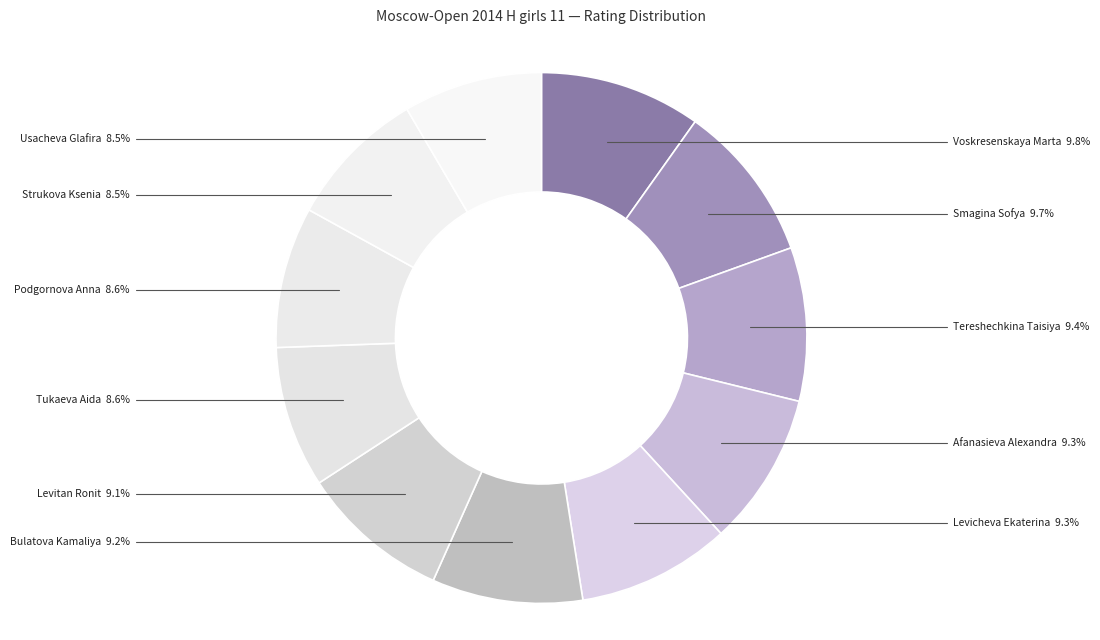

What percentage do Usacheva Glafira and Strukova Ksenia together represent?

17.0%